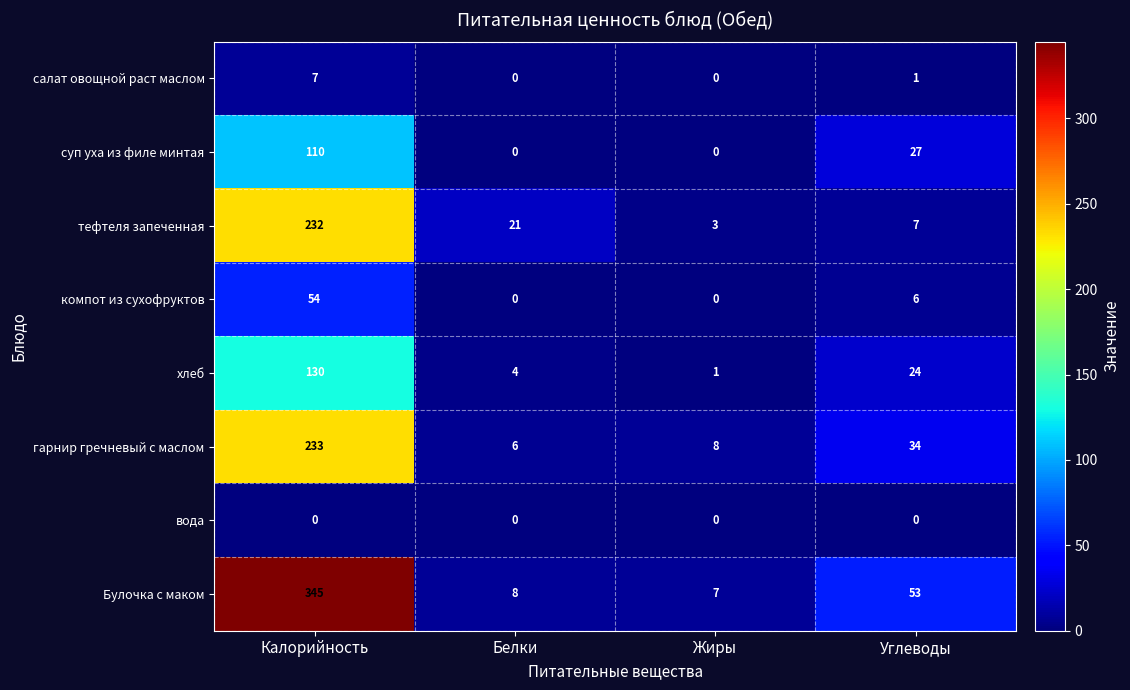

Which series has the largest total across all categories?

Булочка с маком